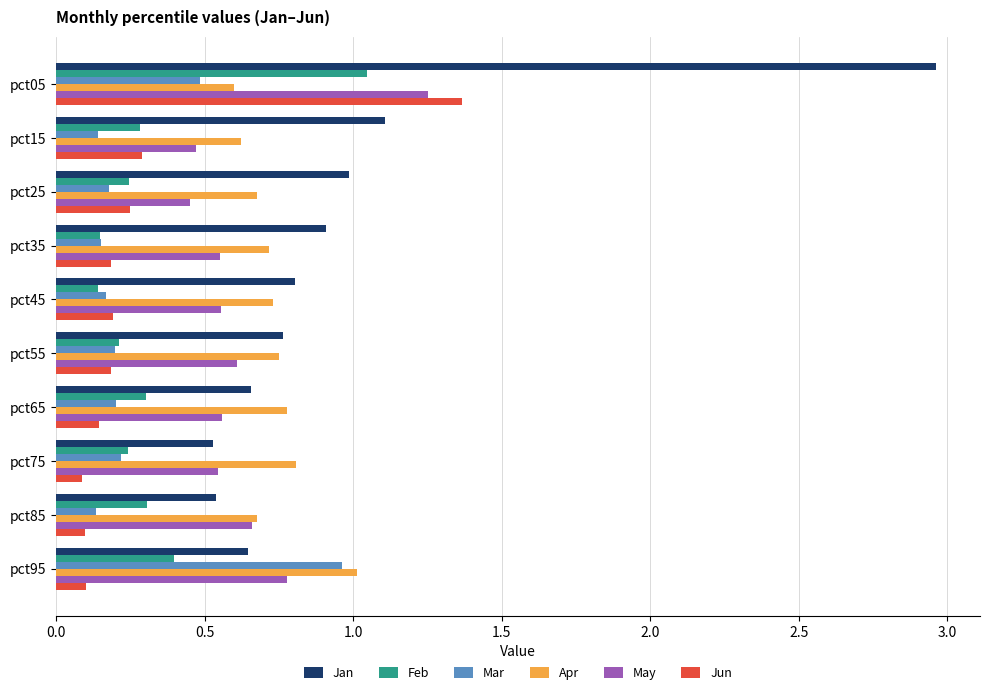

What is the total value across all series at pct65?

2.6